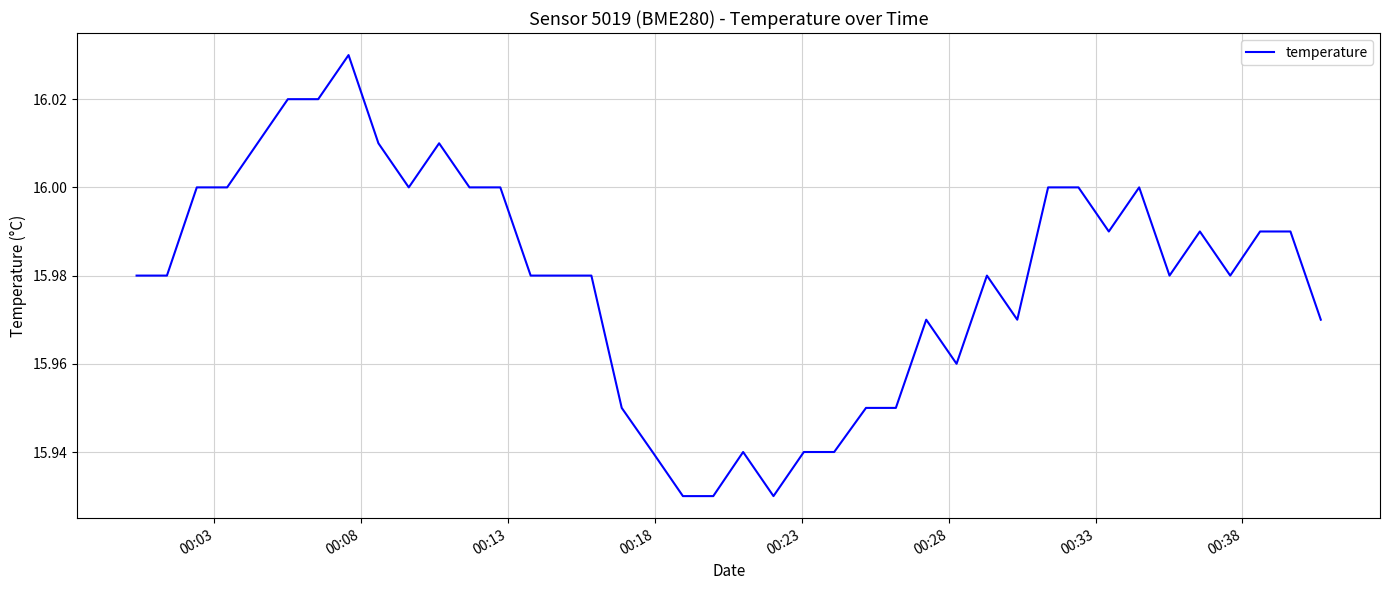

How many lines are shown in the chart?

1